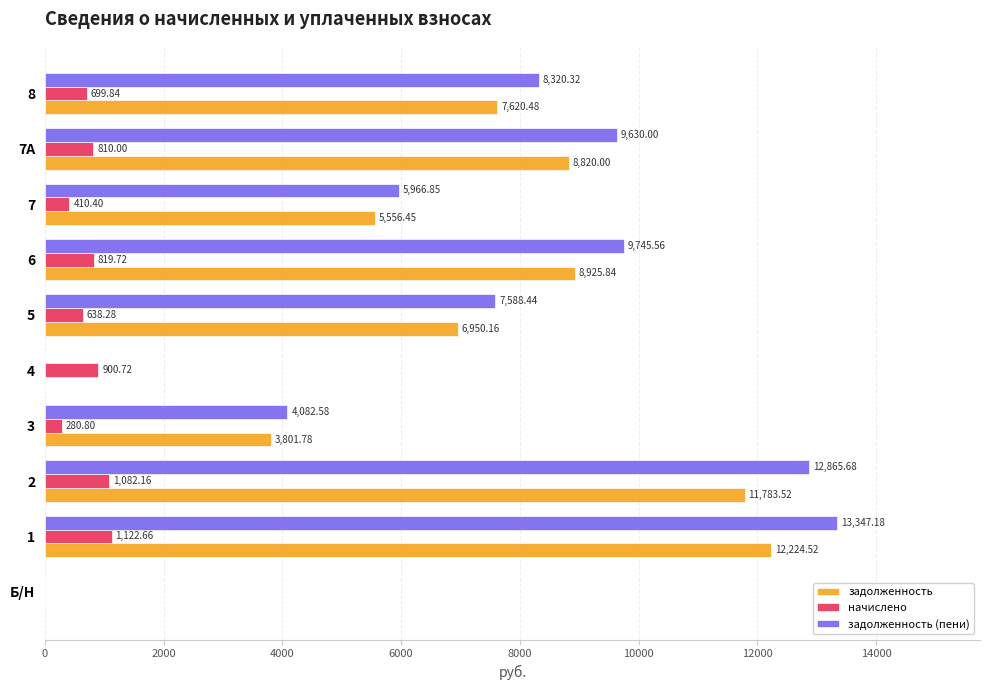

Is the value of задолженность (пени) at 8 greater than the value of начислено at 7А?

Yes